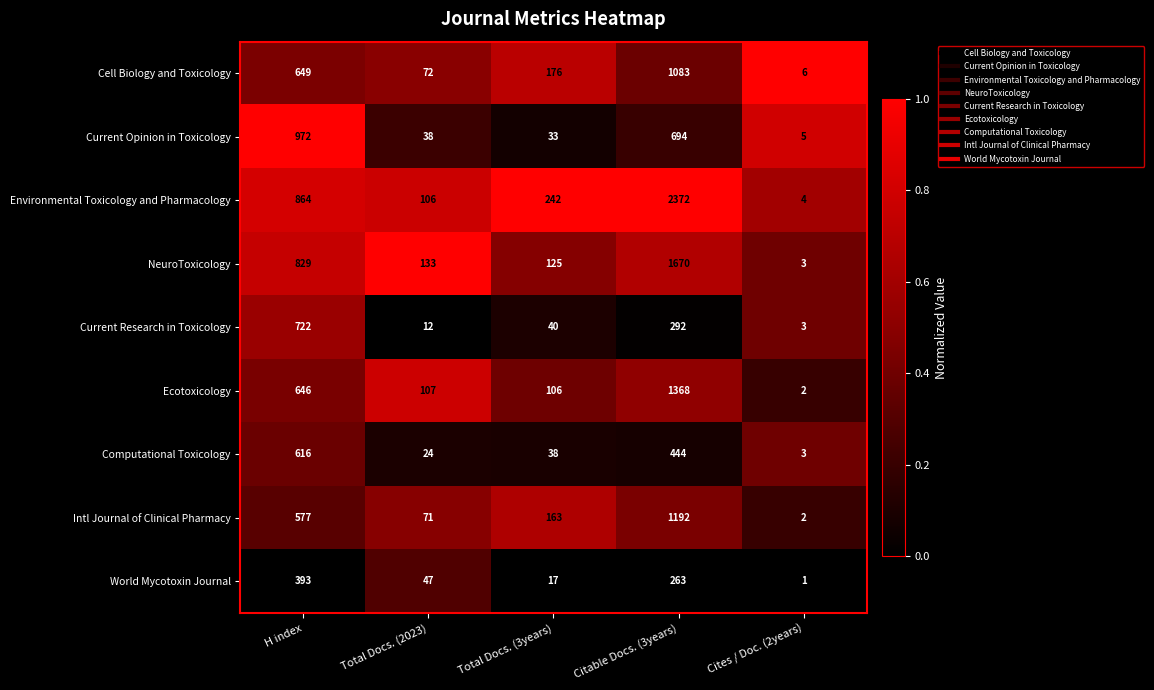

At which category is the sum across all series the highest?

Citable Docs. (3years)